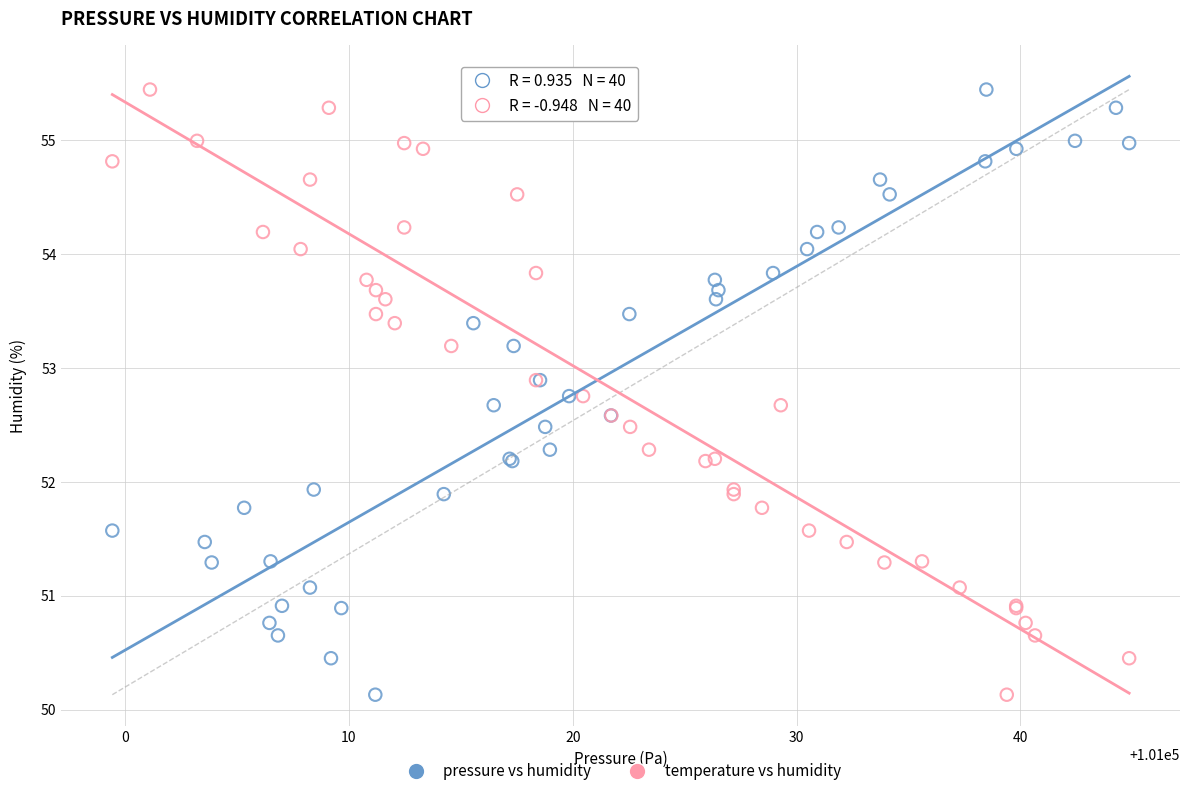

What are all the series names shown in the legend?

pressure vs humidity, temperature vs humidity